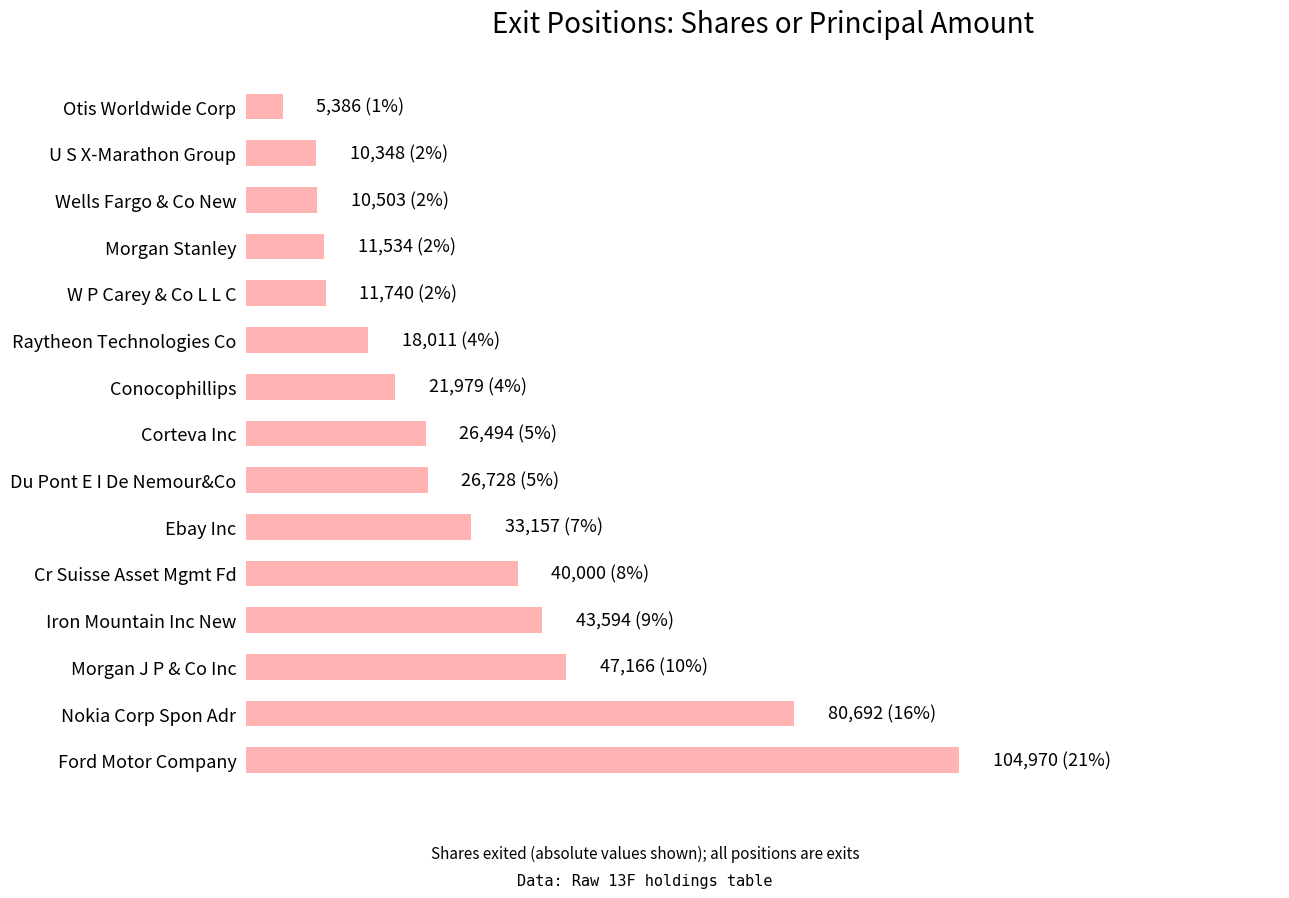

Does the chart contain any negative values?

No